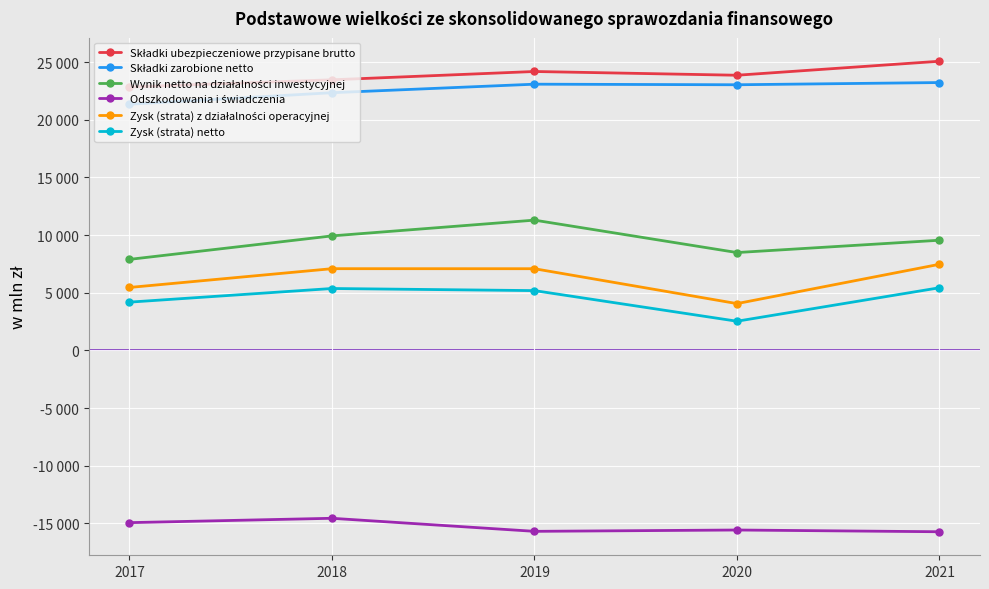

Rank the series at 2018 from highest to lowest value.

Składki ubezpieczeniowe przypisane brutto, Składki zarobione netto, Wynik netto na działalności inwestycyjnej, Zysk (strata) z działalności operacyjnej, Zysk (strata) netto, Odszkodowania i świadczenia